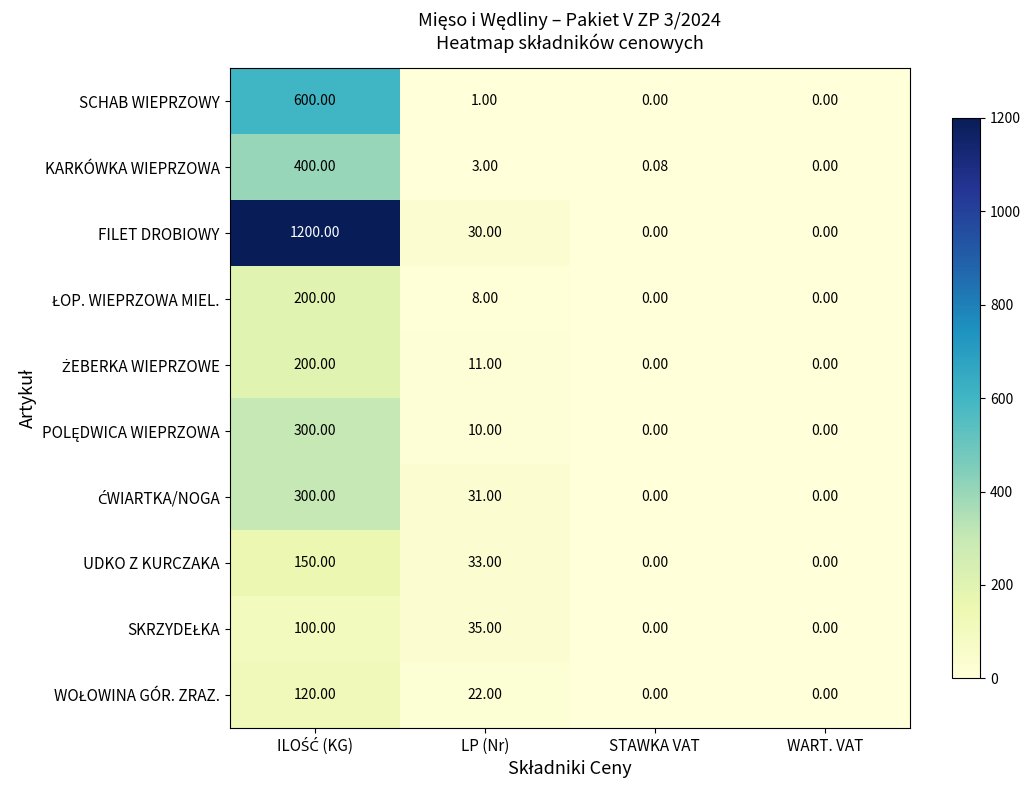

Which series has the largest total across all categories?

FILET DROBIOWY